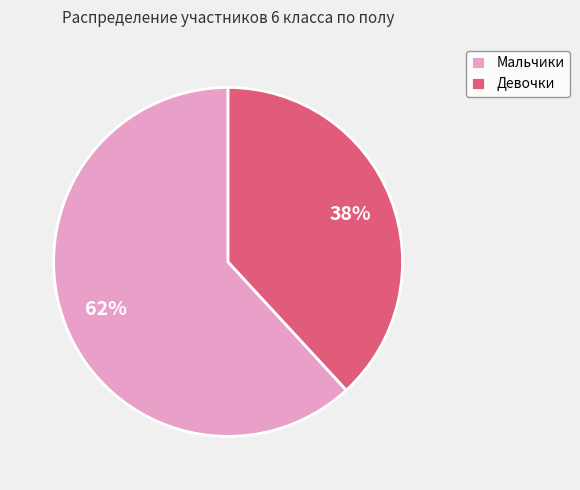

Which has a higher value, Девочки or Мальчики?

Мальчики